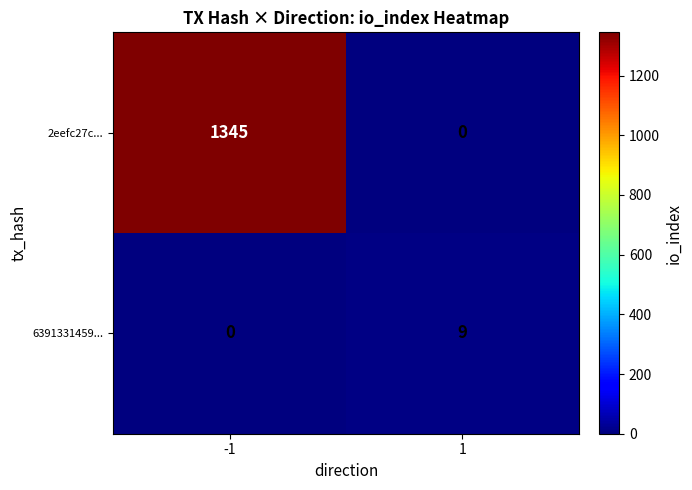

At 1, list the series in order from largest to smallest.

6391331459..., 2eefc27c...